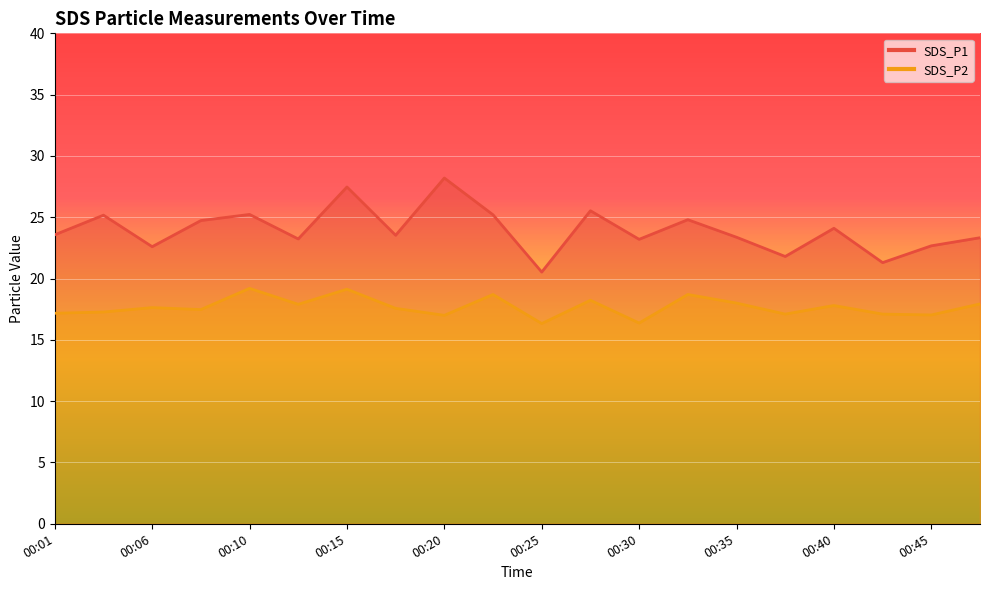

What is the average value of the SDS_P1 series?

24.0